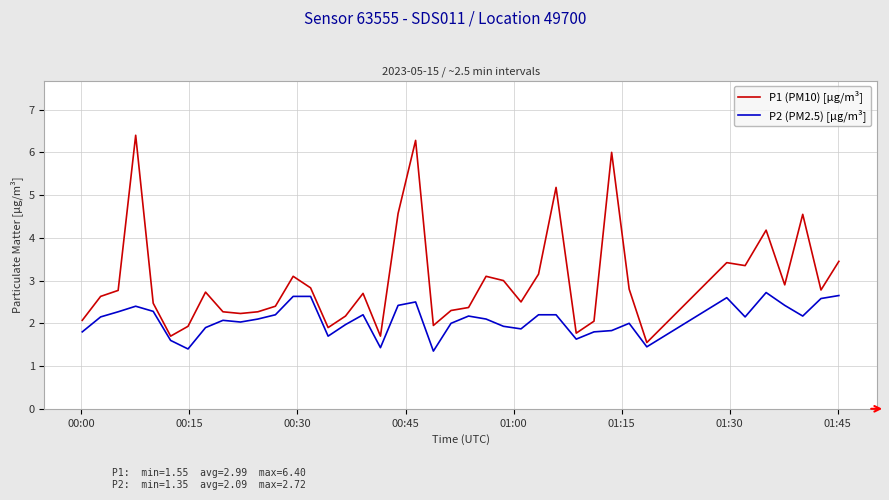

Rank the series by their average value, from lowest to highest.

P2 (PM2.5) [µg/m³], P1 (PM10) [µg/m³]